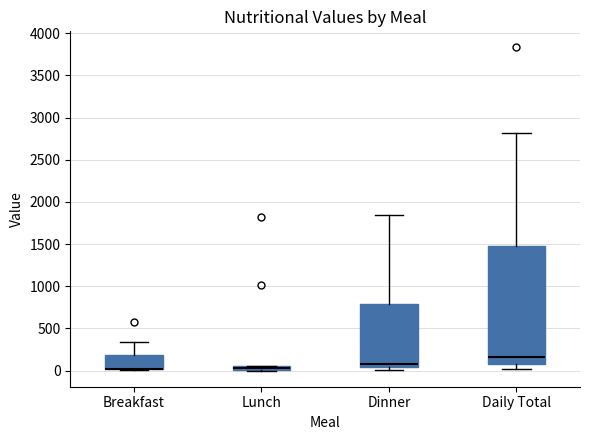

Comparing the boxes themselves (not the whiskers), which one is the tallest?

Daily Total